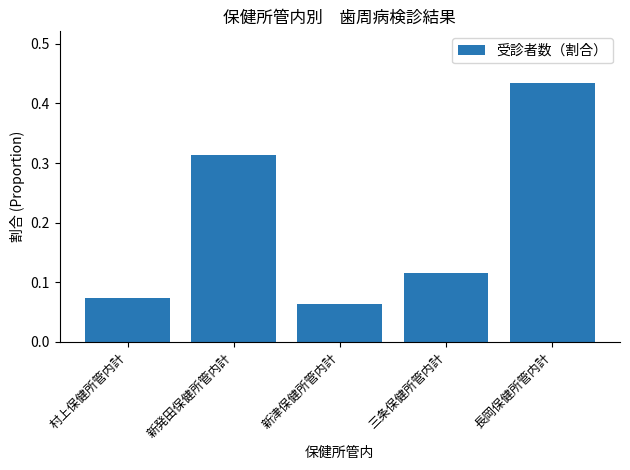

Which category has the highest value across all series?

長岡保健所管内計